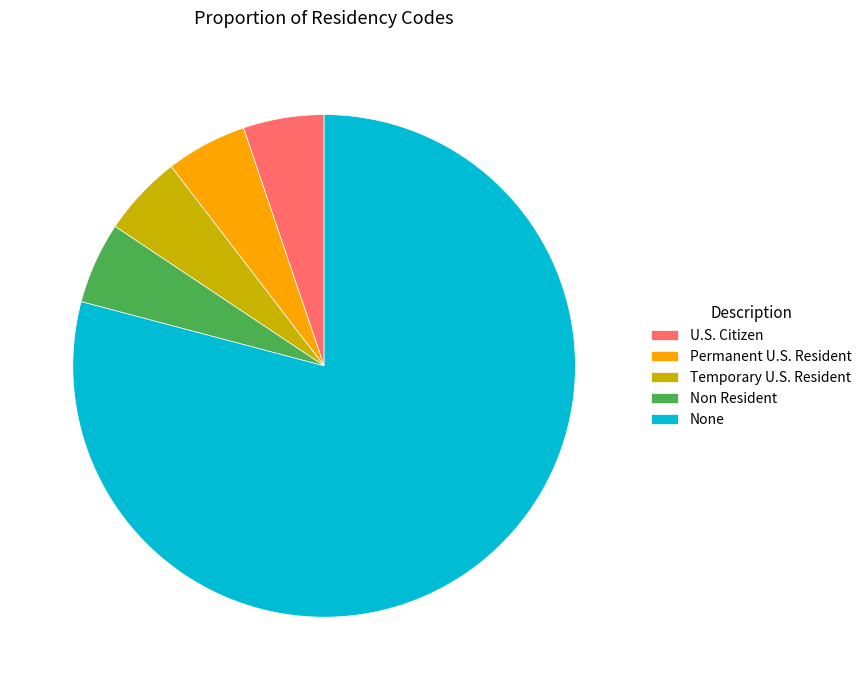

Which slice represents more than half of the pie?

None